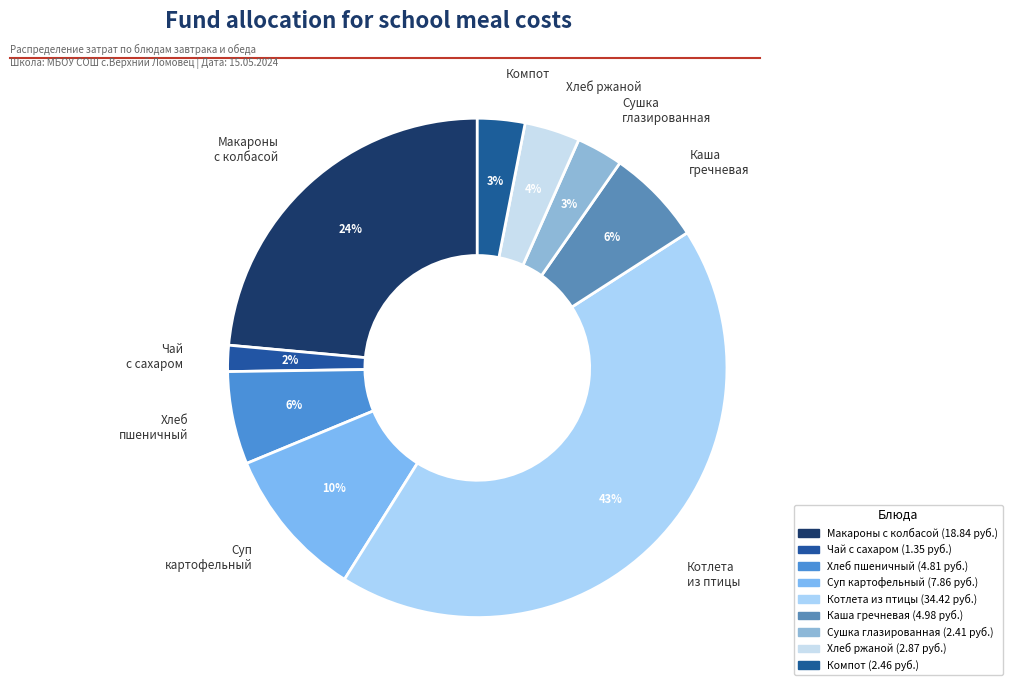

Between Хлеб пшеничный and Компот, which is larger?

Хлеб пшеничный